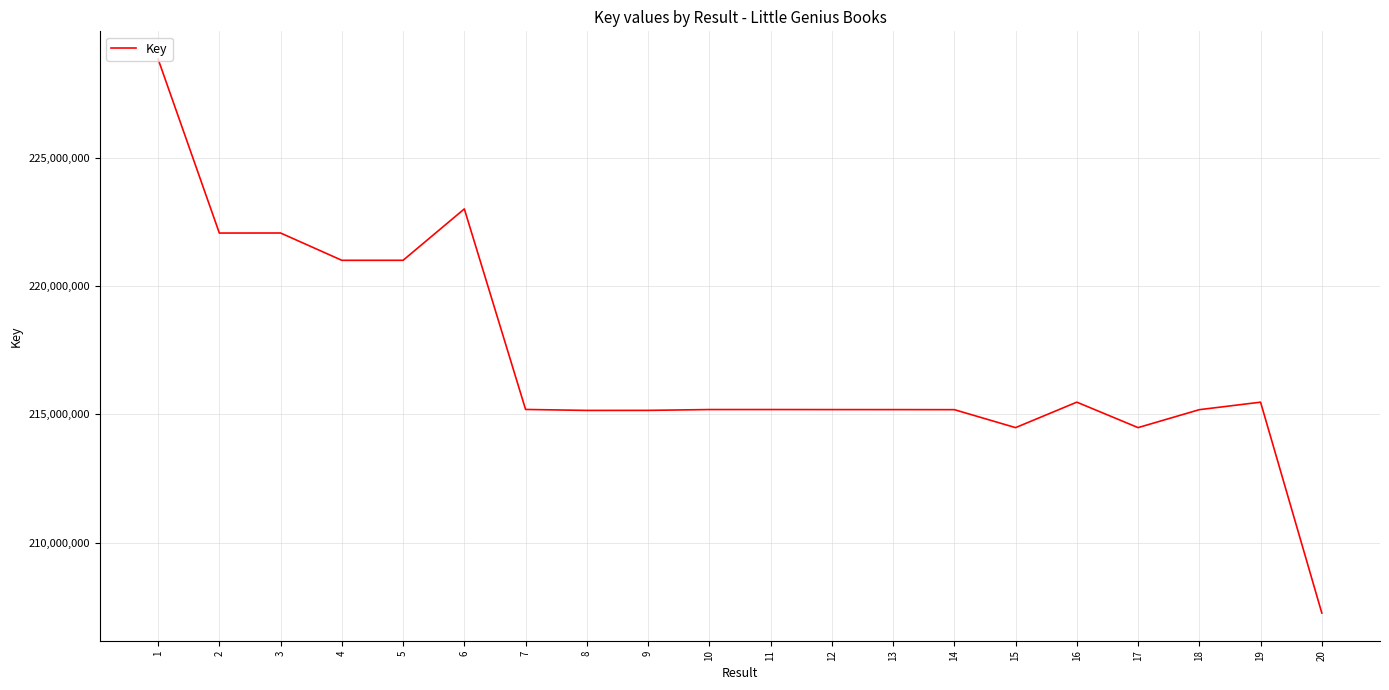

What is the change in value from 5 to 19?

-5524203